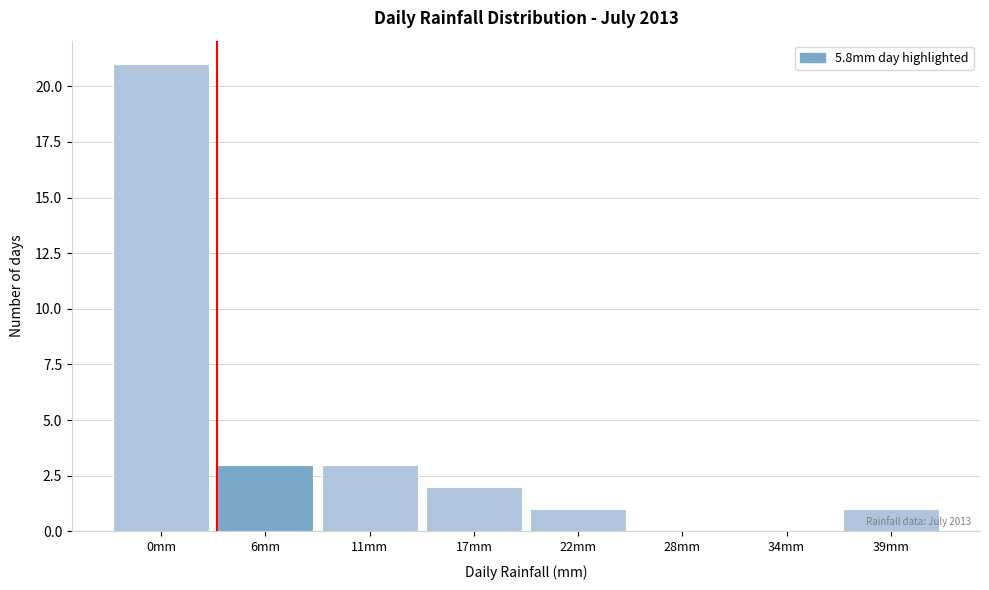

Reading left to right, transcribe all the data shown in this chart.

0mm=21	6mm=3	11mm=3	17mm=2	22mm=1	28mm=0	34mm=0	39mm=1